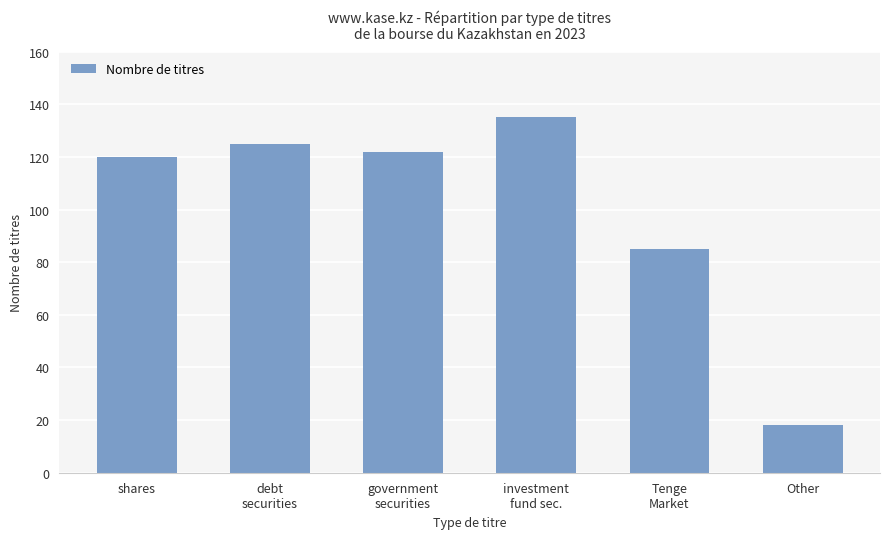

True or false: the data shows 127 at Tenge
Market.

False